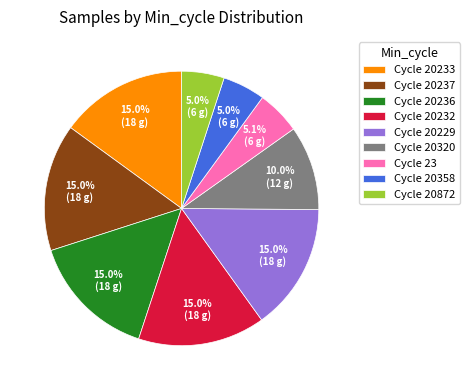

Is there any slice that represents more than half of the pie?

No